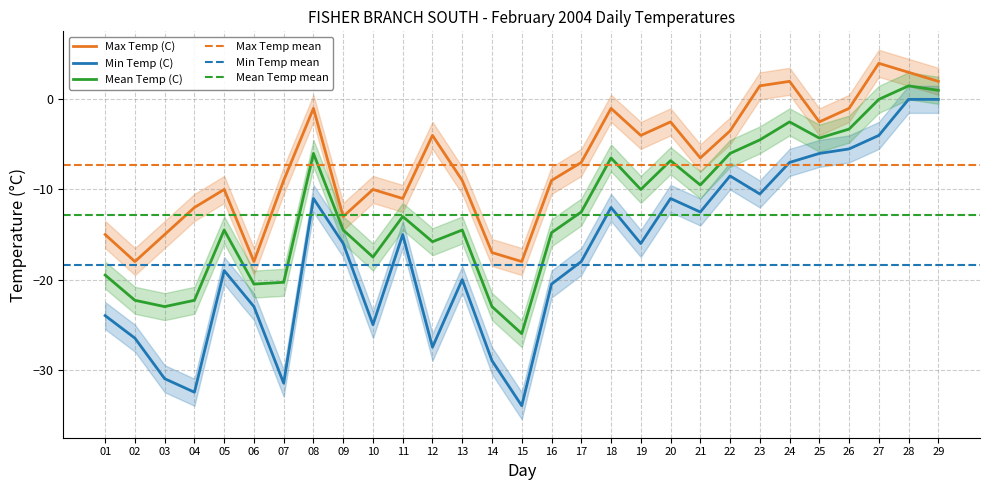

Is this an area chart (filled region under the line)?

No